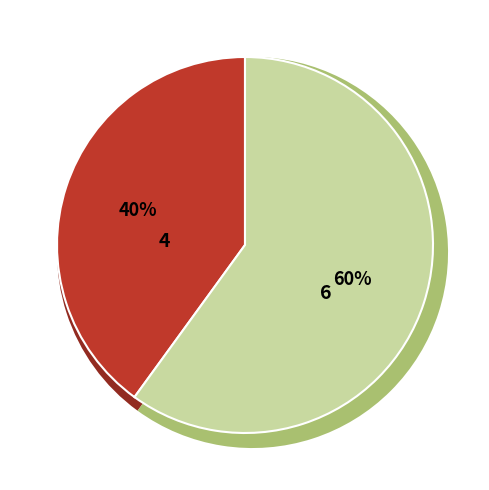

The 21655 slice represents 1% of the pie. True or false?

False